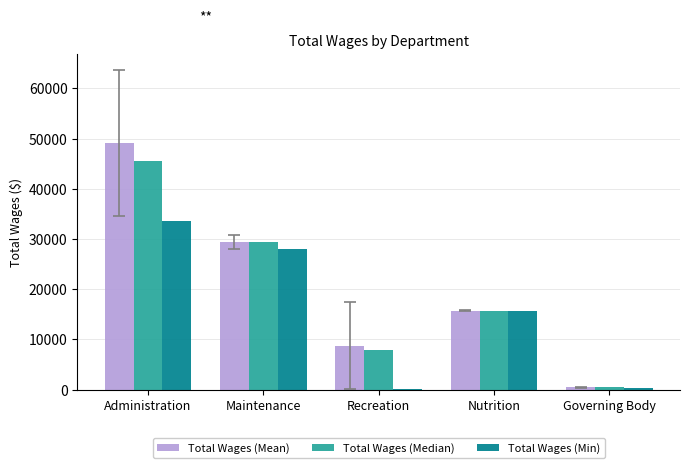

At which category is the sum across all series the highest?

Administration